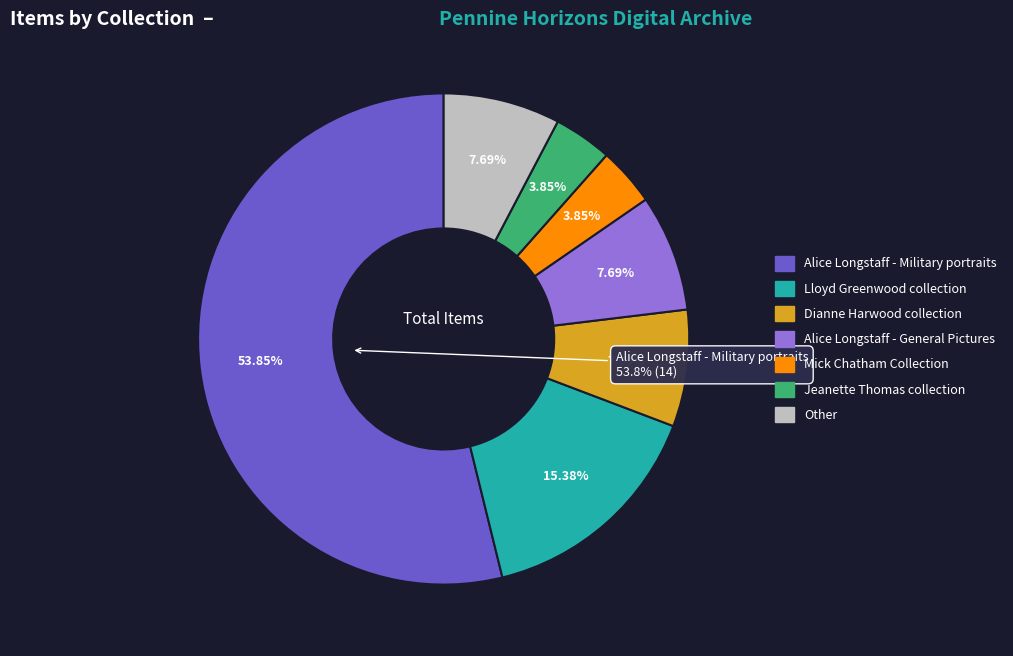

How many slices are in this pie chart?

6